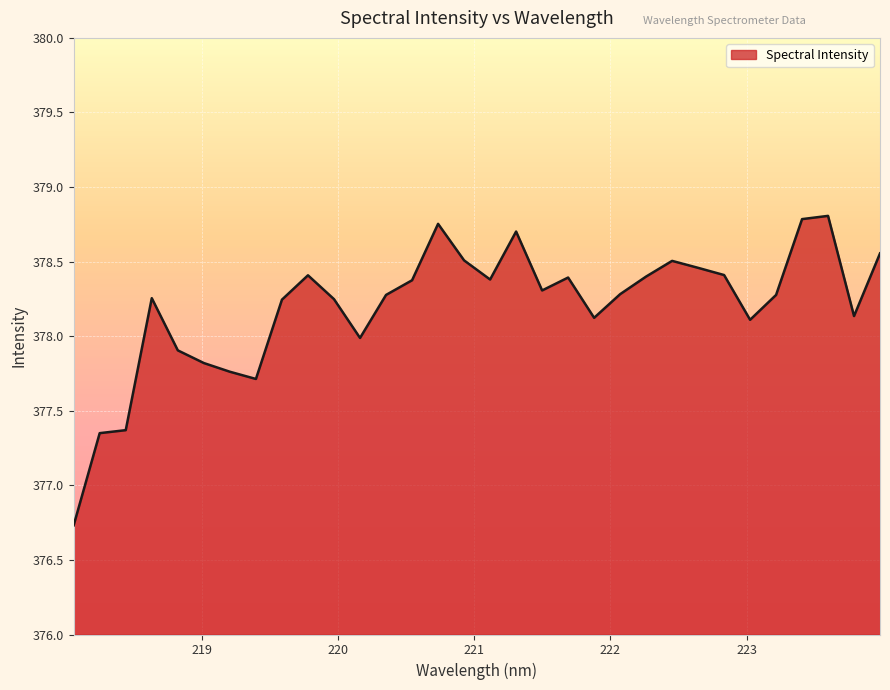

How many lines are shown in the chart?

1